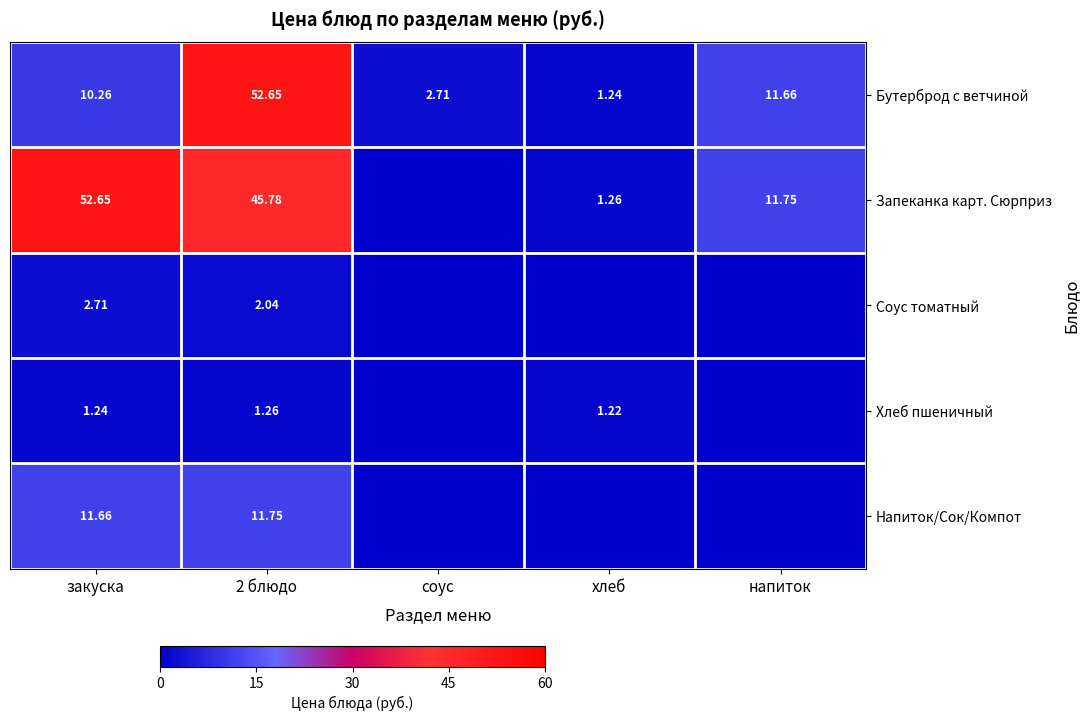

What is the approximate value of Бутерброд с ветчиной at закуска?

10.3